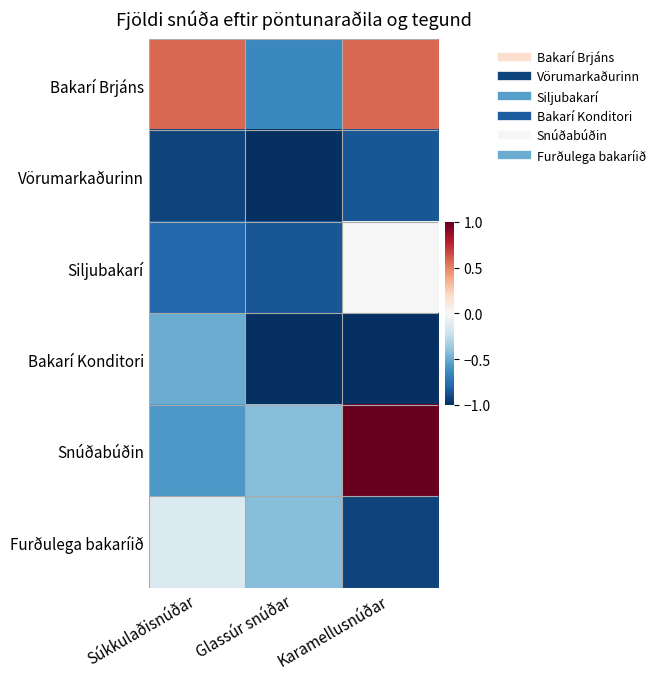

Rank the series at Súkkulaðisnúðar from lowest to highest value.

Vörumarkaðurinn, Siljubakarí, Snúðabúðin, Bakarí Konditori, Furðulega bakaríið, Bakarí Brjáns